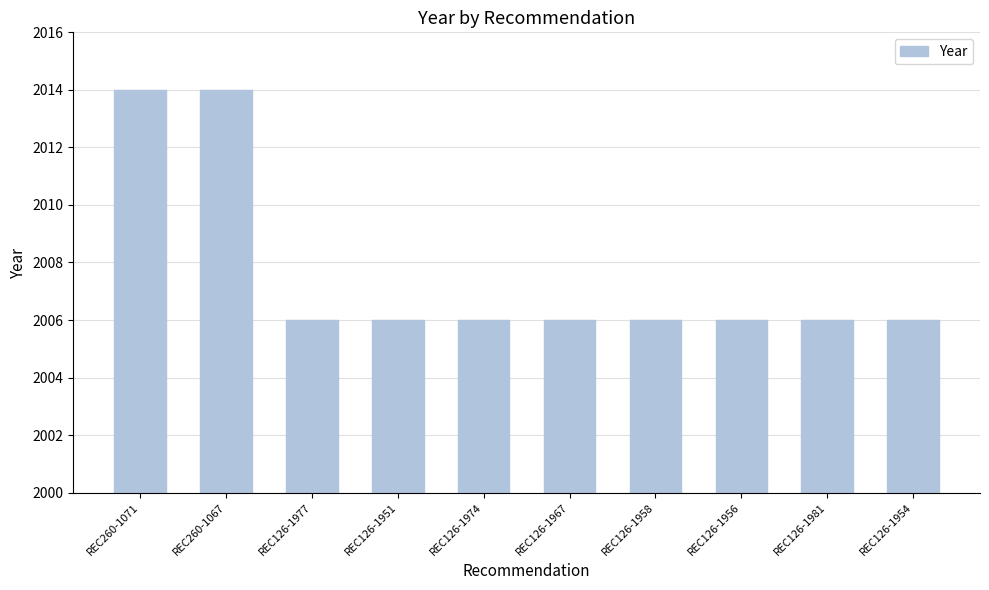

What is the label of the 9th bar from the right?

REC260-1067